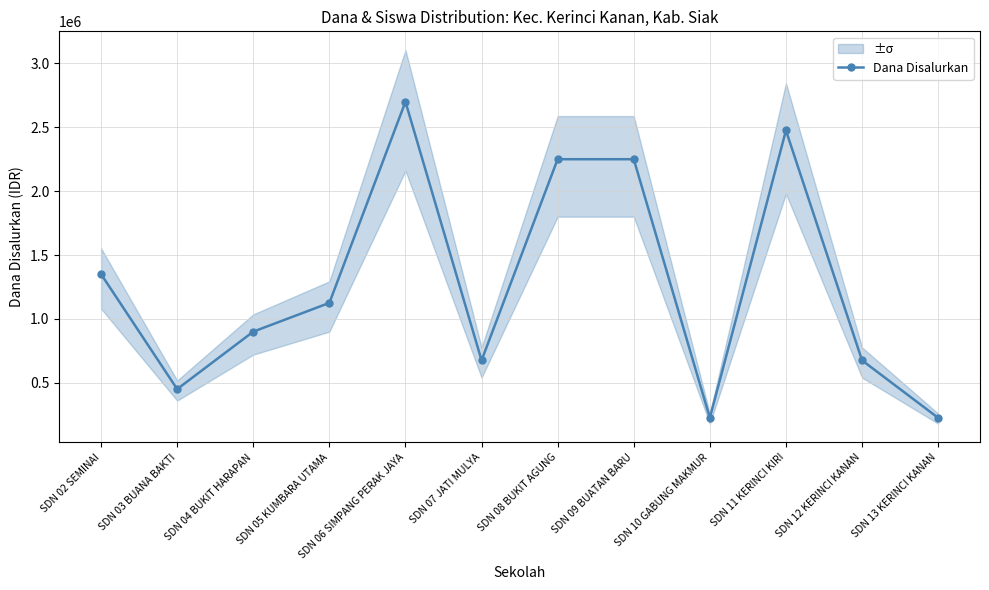

Where is the first local minimum?

SDN 03 BUANA BAKTI